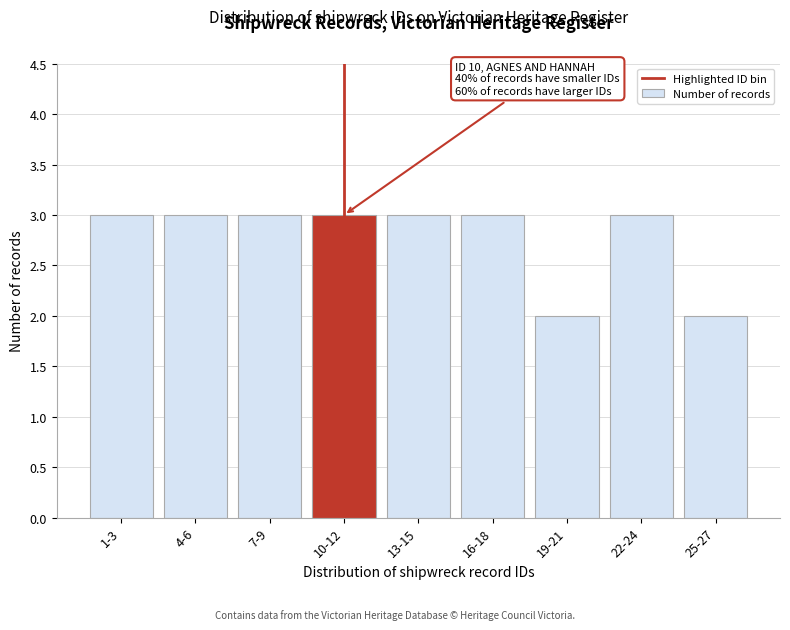

Reading right to left, what are all the values shown in this chart?

25-27=2	22-24=3	19-21=2	16-18=3	13-15=3	10-12=3	7-9=3	4-6=3	1-3=3